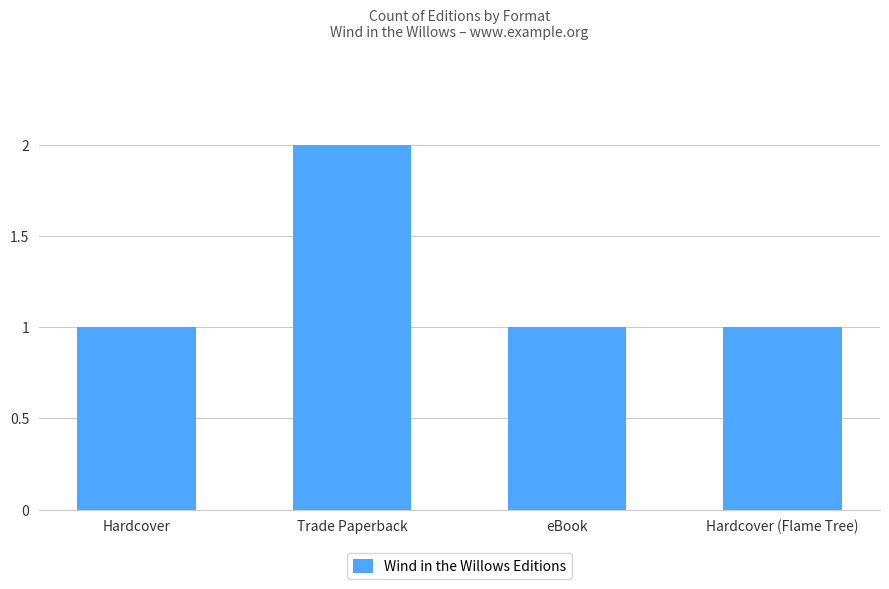

At which category does the chart reach its peak across all series?

Trade Paperback